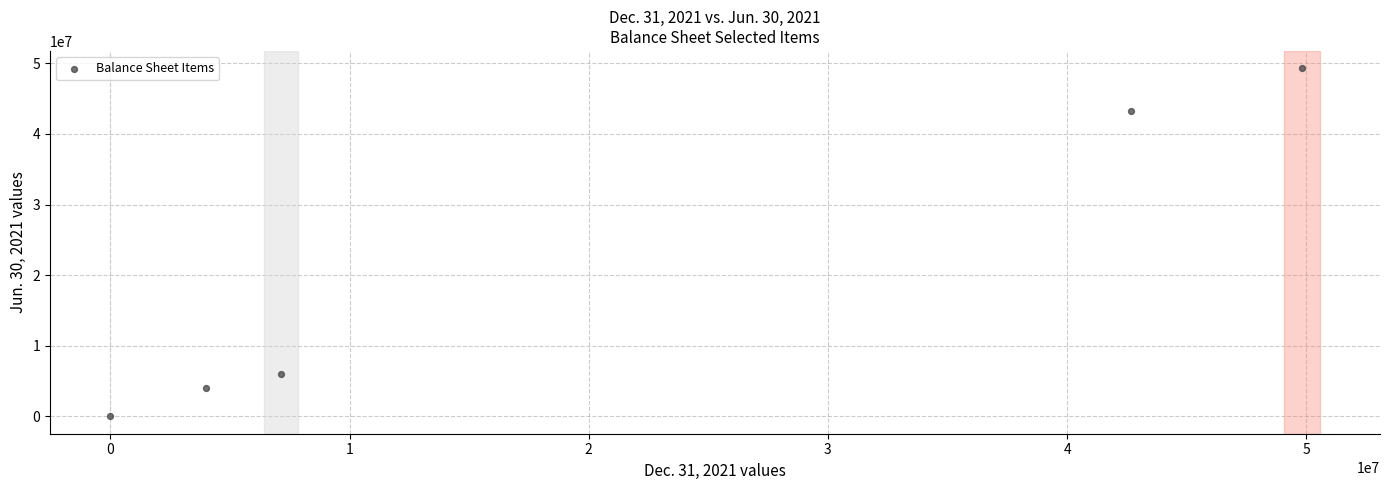

What is the average Y value?

20517861